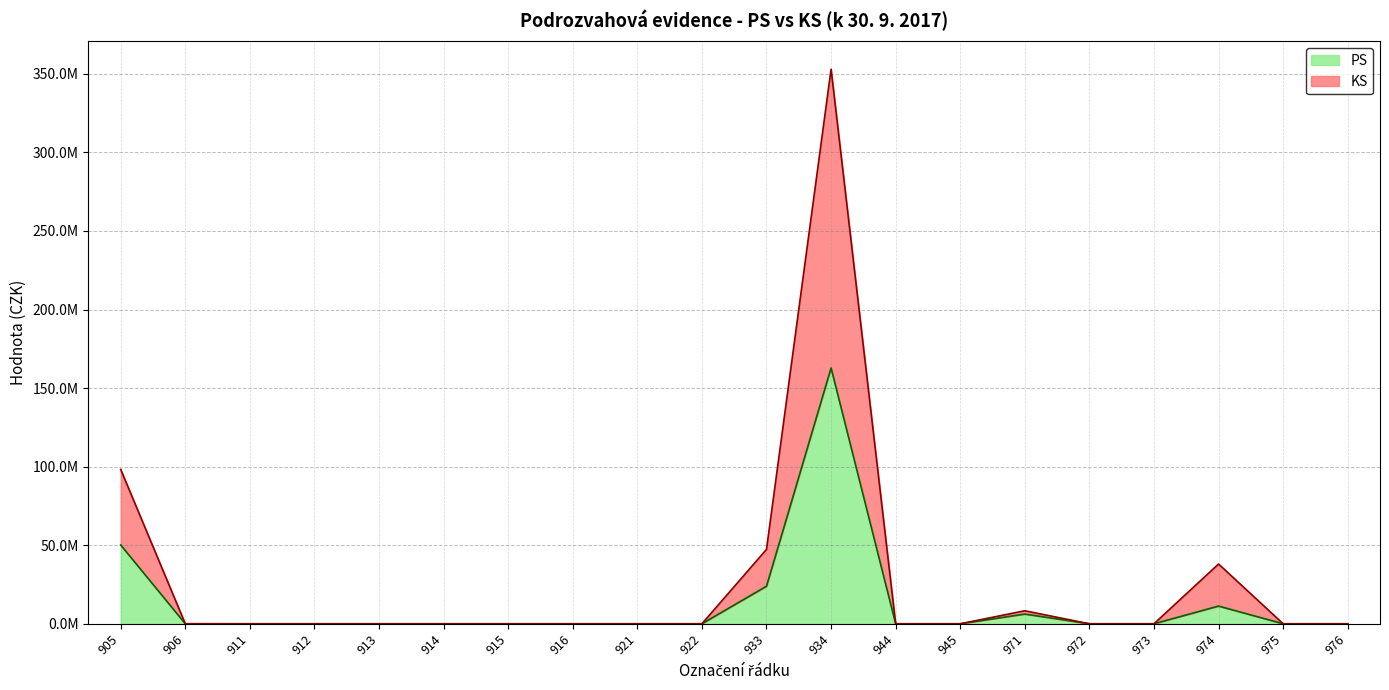

Reading right to left, what are all the values shown in this chart?

PS: 0.0	0.0	11258197.9	349.0	0.0	6175506.0	0.0	0.0	162789864.3	23897438.1	0.0	0.0	0.0	0.0	0.0	0.0	0.0	0.0	7371.5	50131333.6
KS: 0.0	0.0	38025071.0	1577.2	0.0	8273186.0	0.0	0.0	352958194.8	47327353.7	0.0	0.0	0.0	0.0	0.0	0.0	0.0	0.0	14743.0	98244866.9